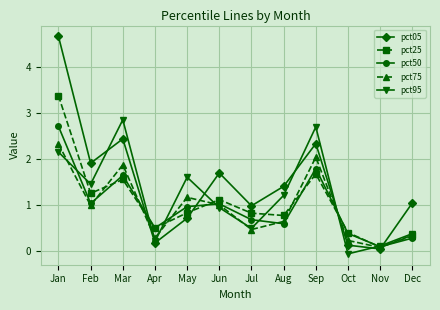

Which category has the highest value in the pct50 series?

Jan